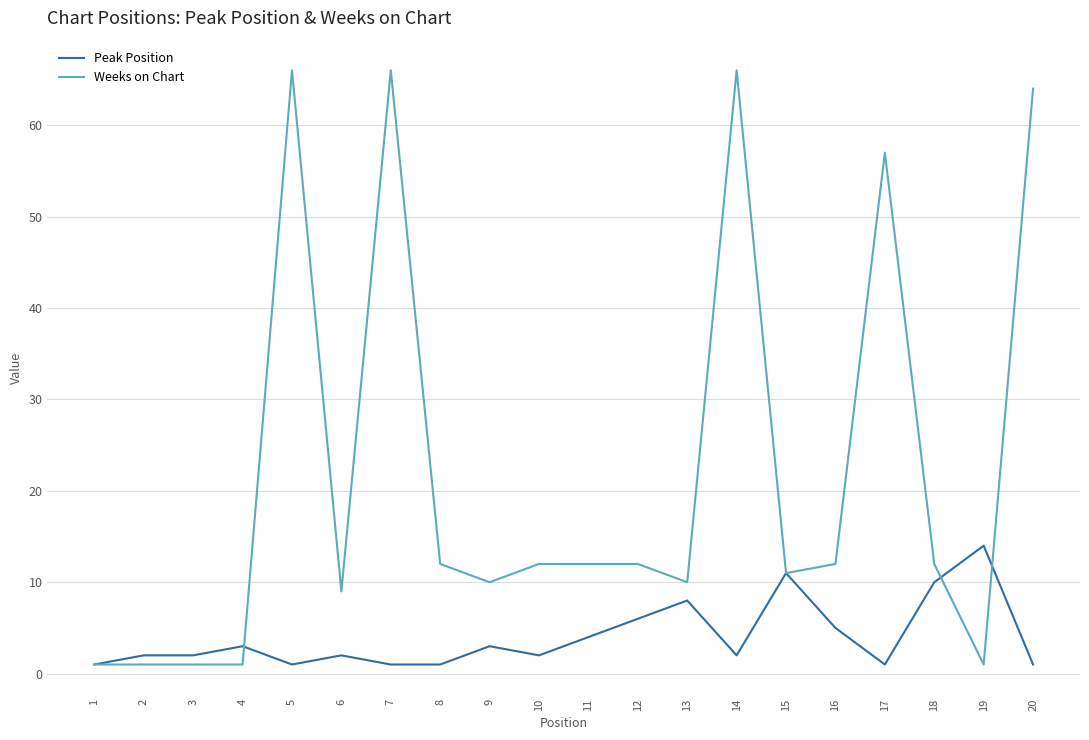

Does the chart display data point markers on the line(s)?

No